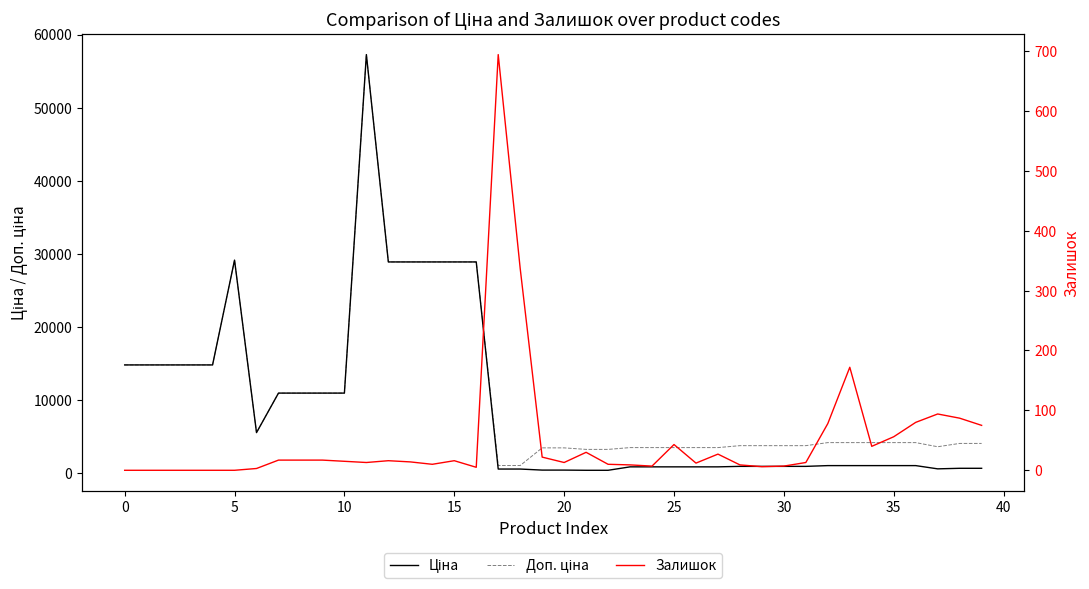

At how many categories does at least one series exceed 21923?

7